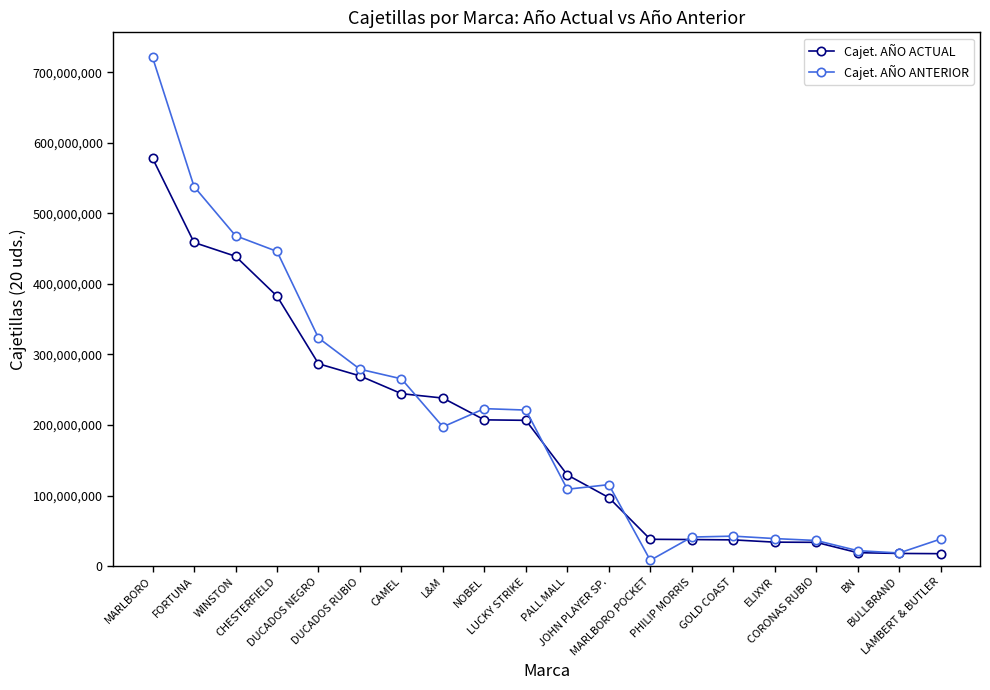

What is the value of the Cajet. AÑO ACTUAL point at the 12th from the left?

97071086.0